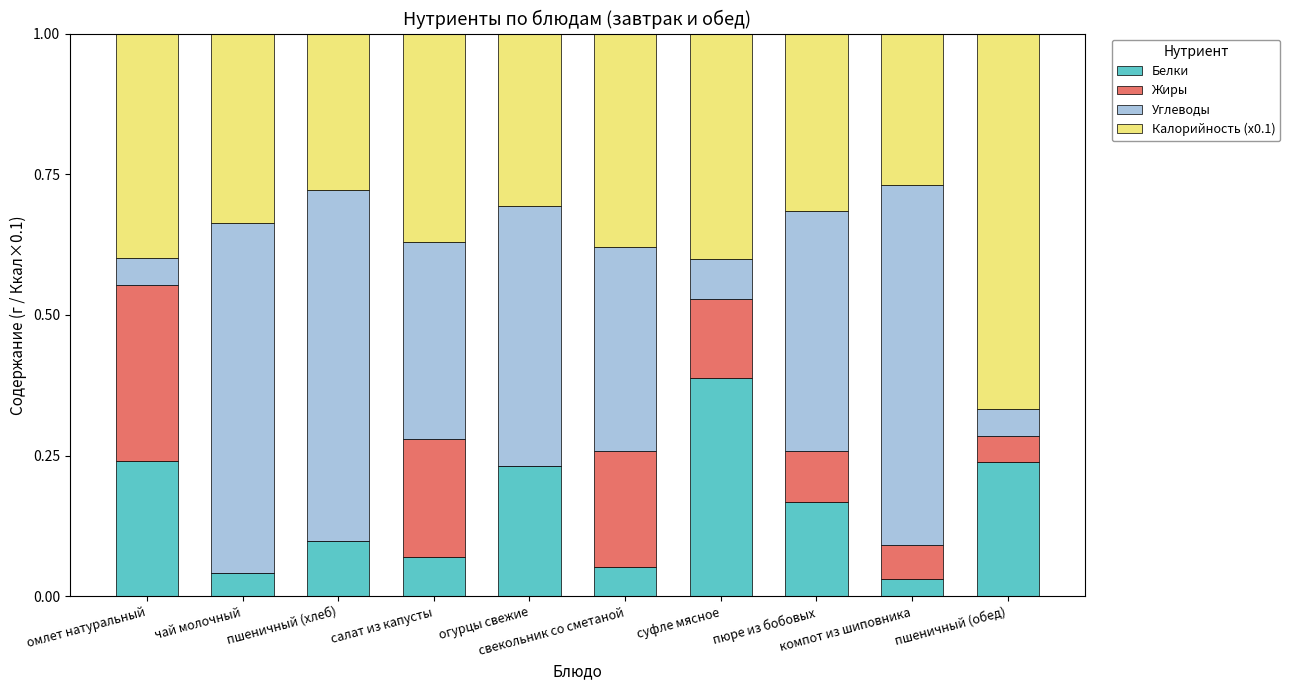

What is the sum of all Белки values?

1.6